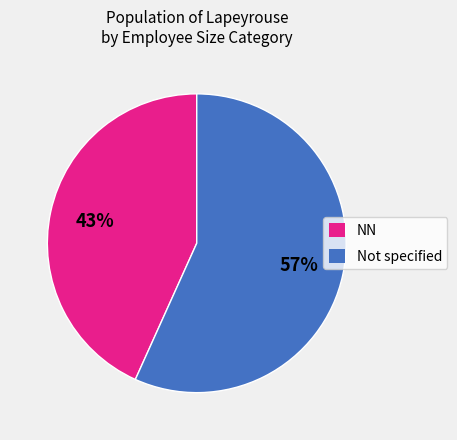

What is the smallest slice in the pie chart?

NN